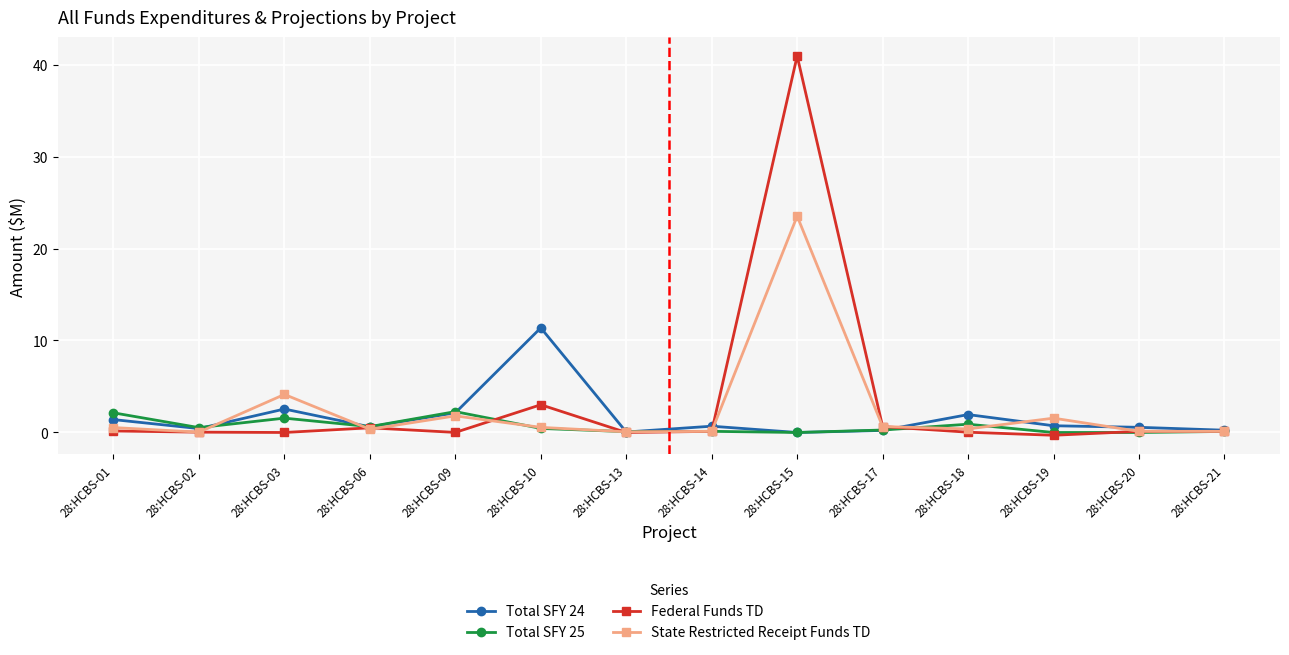

Which series has the widest spread of values?

Federal Funds TD